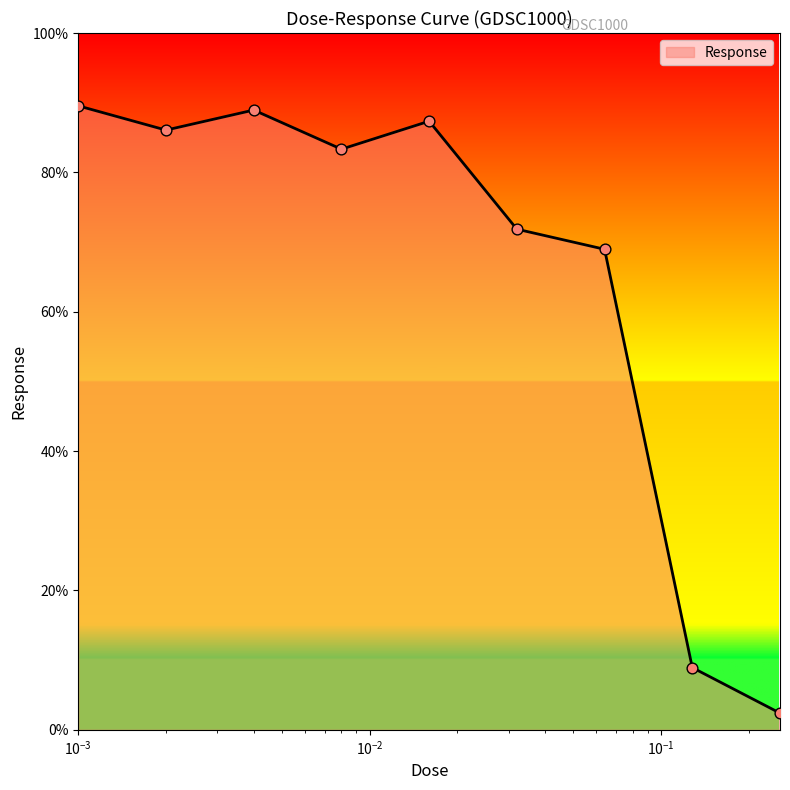

What is the maximum value shown in the chart?

89.6